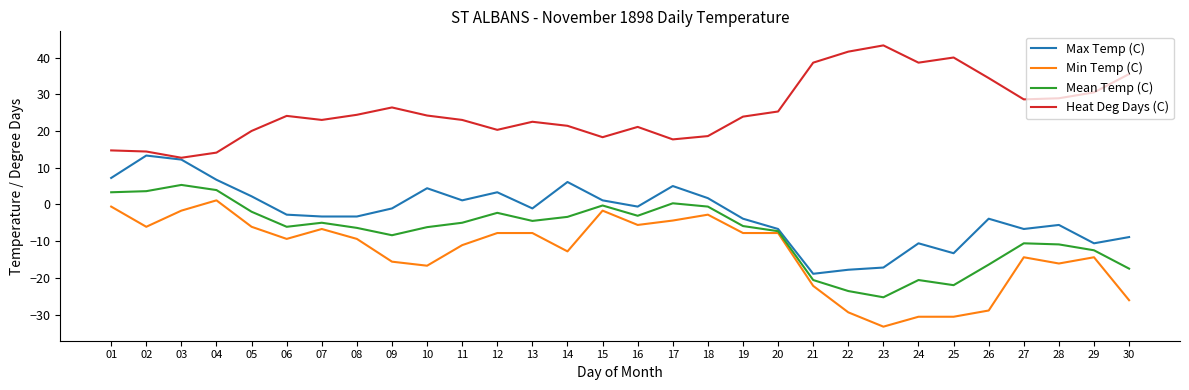

True or false: Heat Deg Days (C) has a value of 20.0 at 05.

True